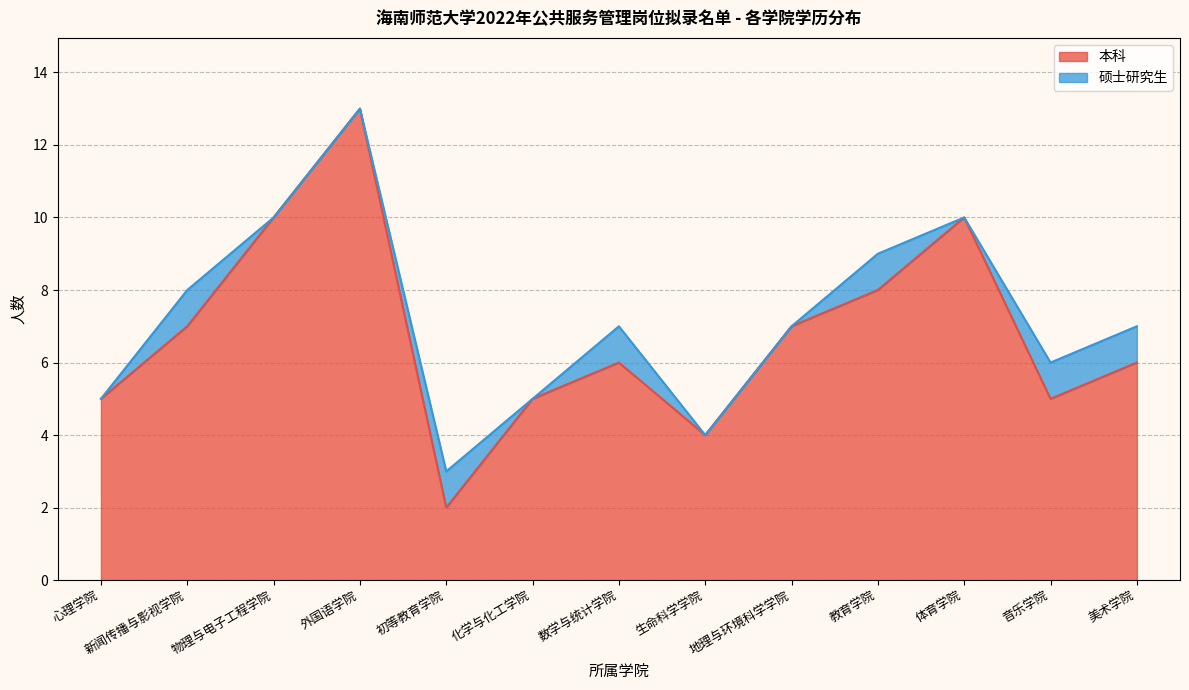

Between 外国语学院 and 心理学院, which is larger?

外国语学院